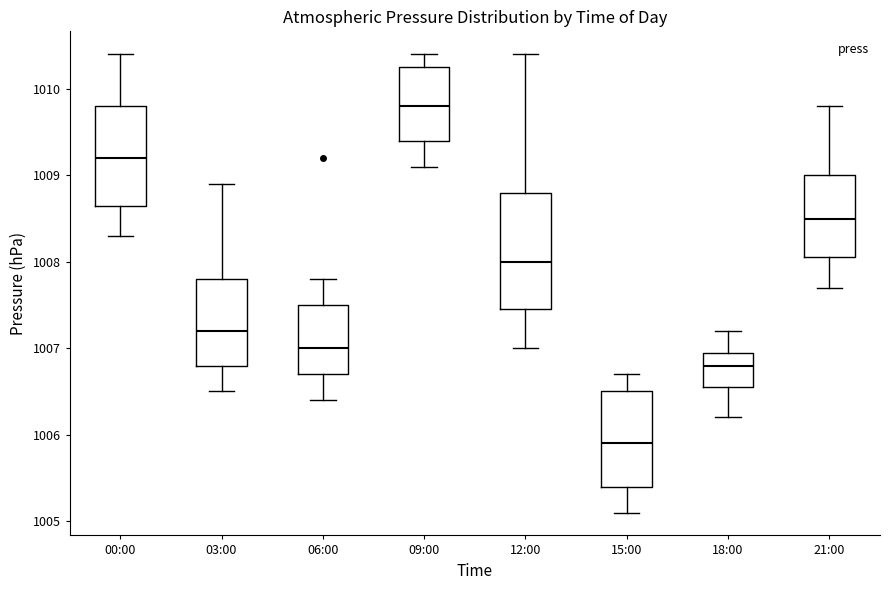

Which box is the tallest, from its lower edge to its upper edge?

12:00